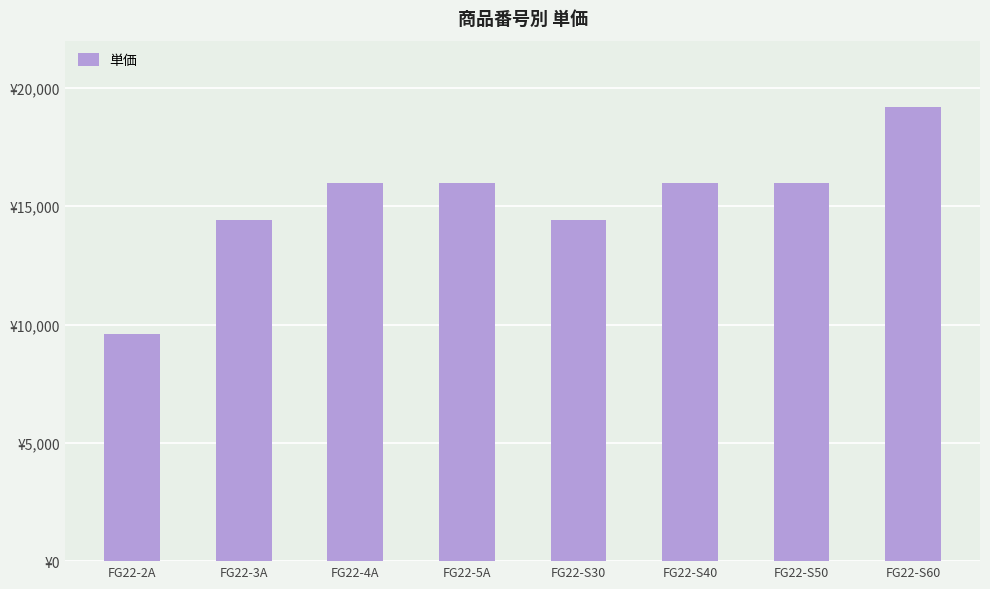

List the labels in order of value, smallest first.

FG22-2A, FG22-3A, FG22-S30, FG22-4A, FG22-5A, FG22-S40, FG22-S50, FG22-S60